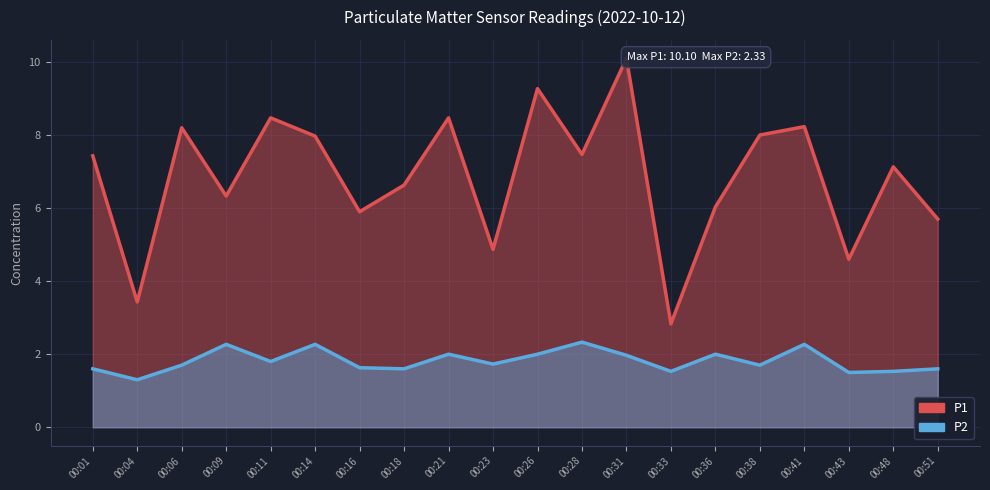

The P1 series shows 9.3 at 00:18. True or false?

False